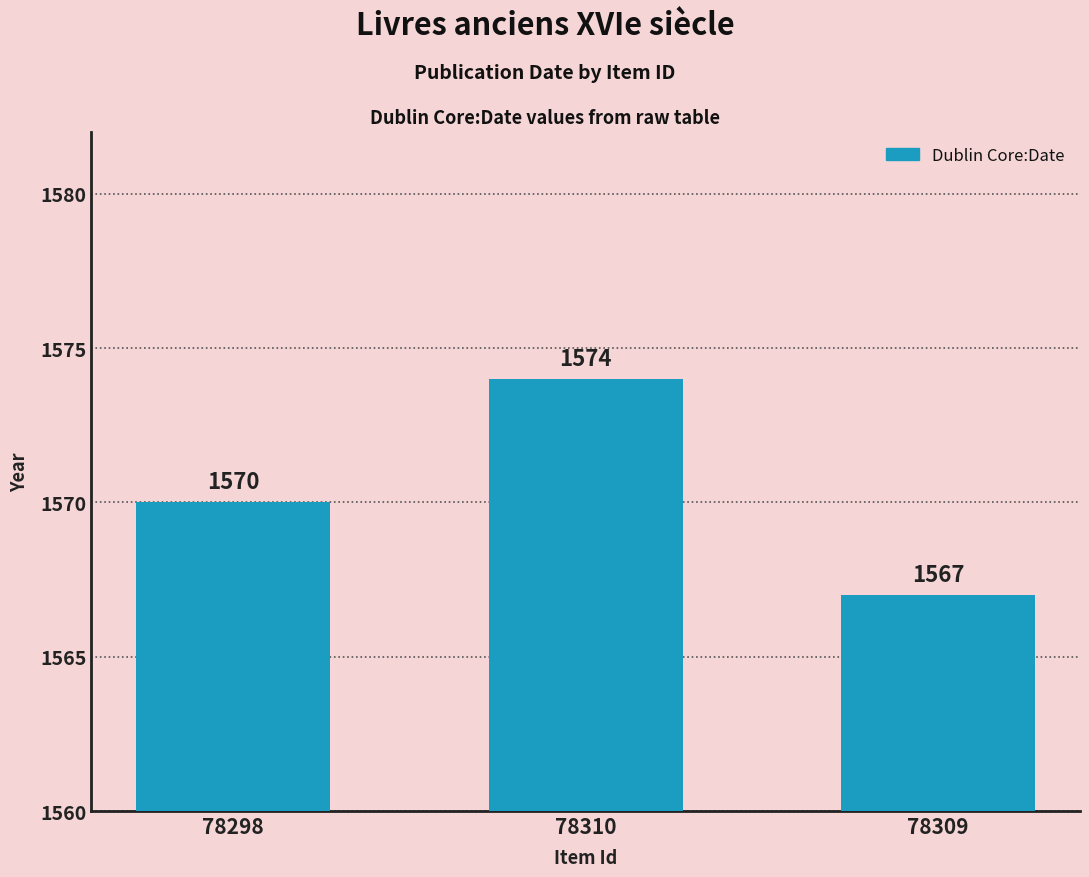

Where is the data nearest to the value 1570?

78298